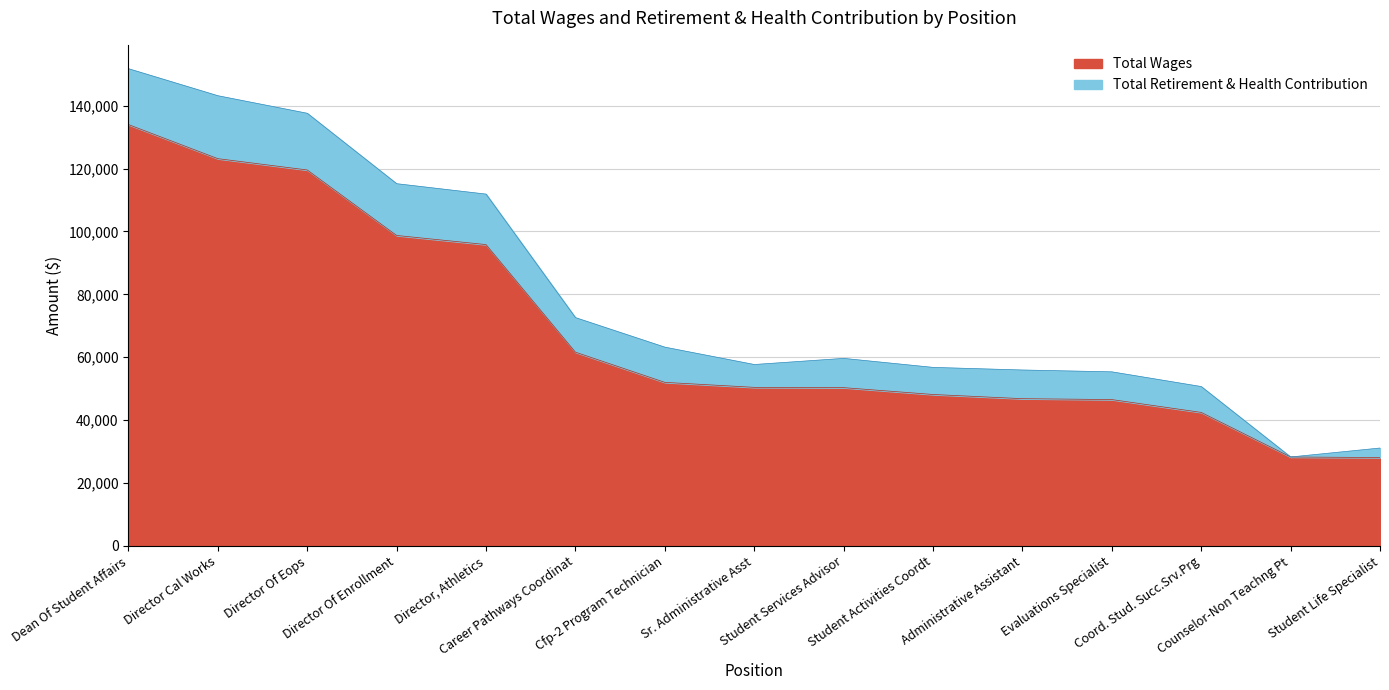

Between Student Services Advisor and Cfp-2 Program Technician, which is larger?

Cfp-2 Program Technician